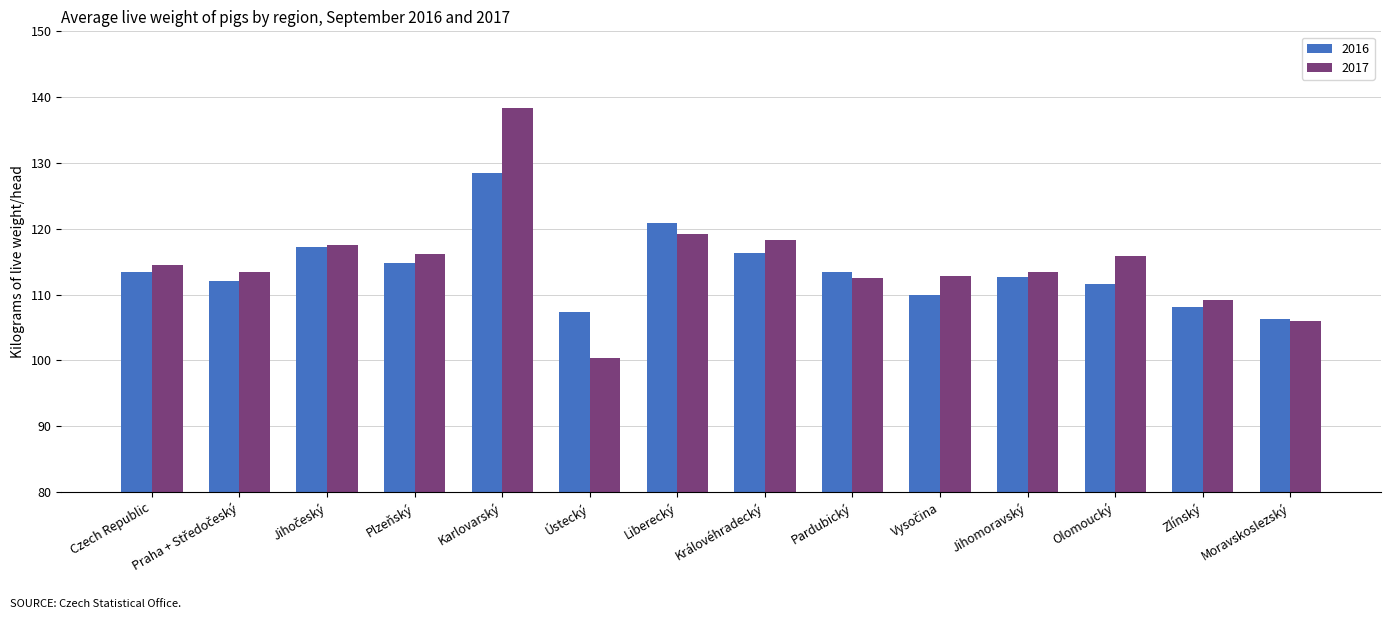

How many values in the 2016 series are below 113?

7